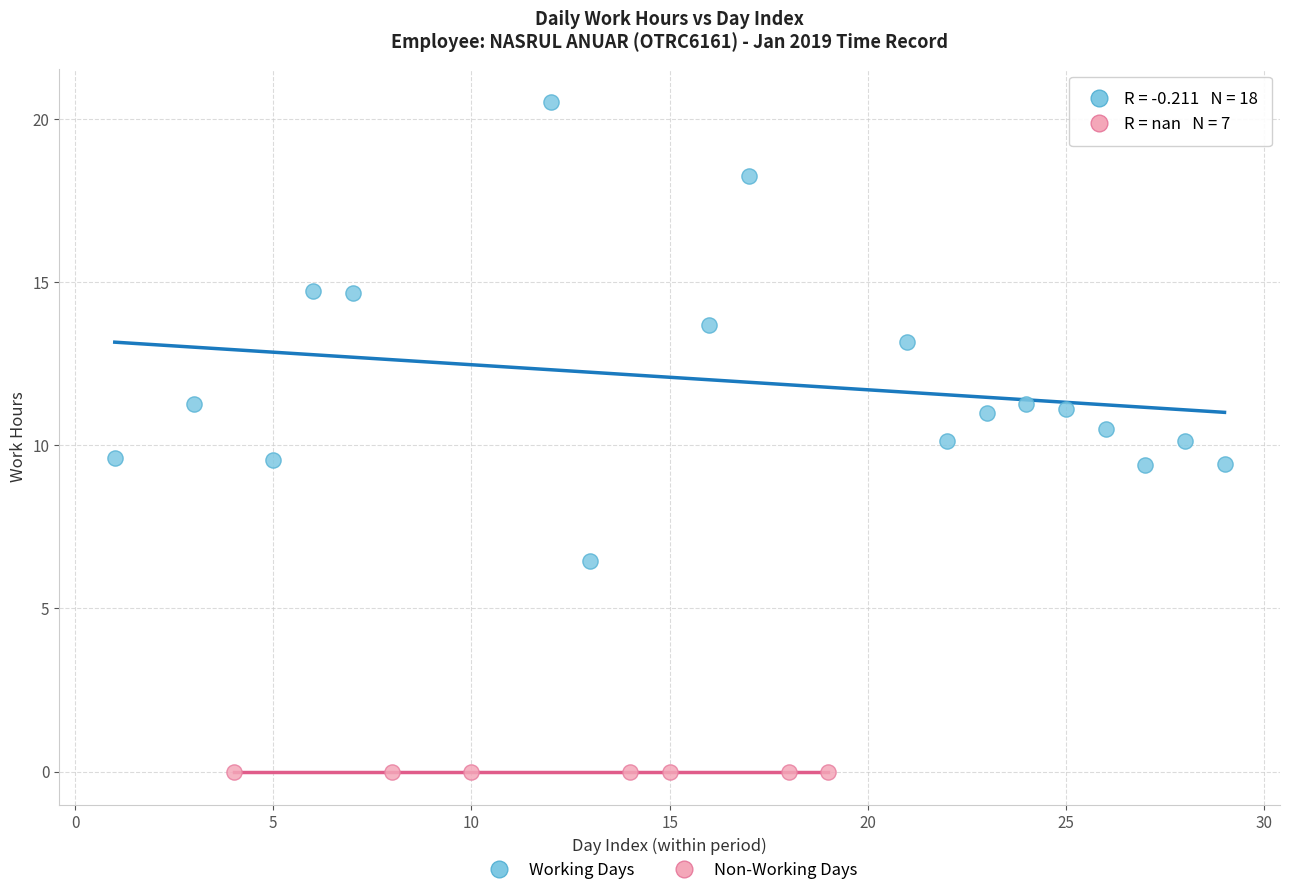

What are all the series names shown in the legend?

Working Days, Non-Working Days